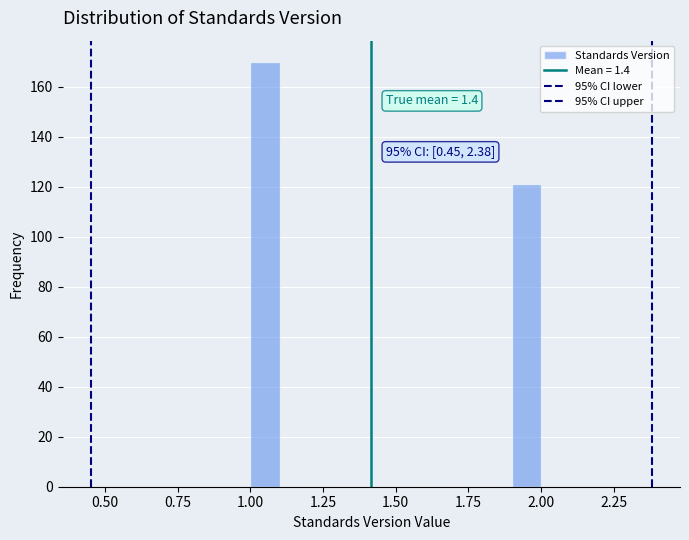

Read against the x-axis, roughly where is the centre of the tallest bar?

1.05